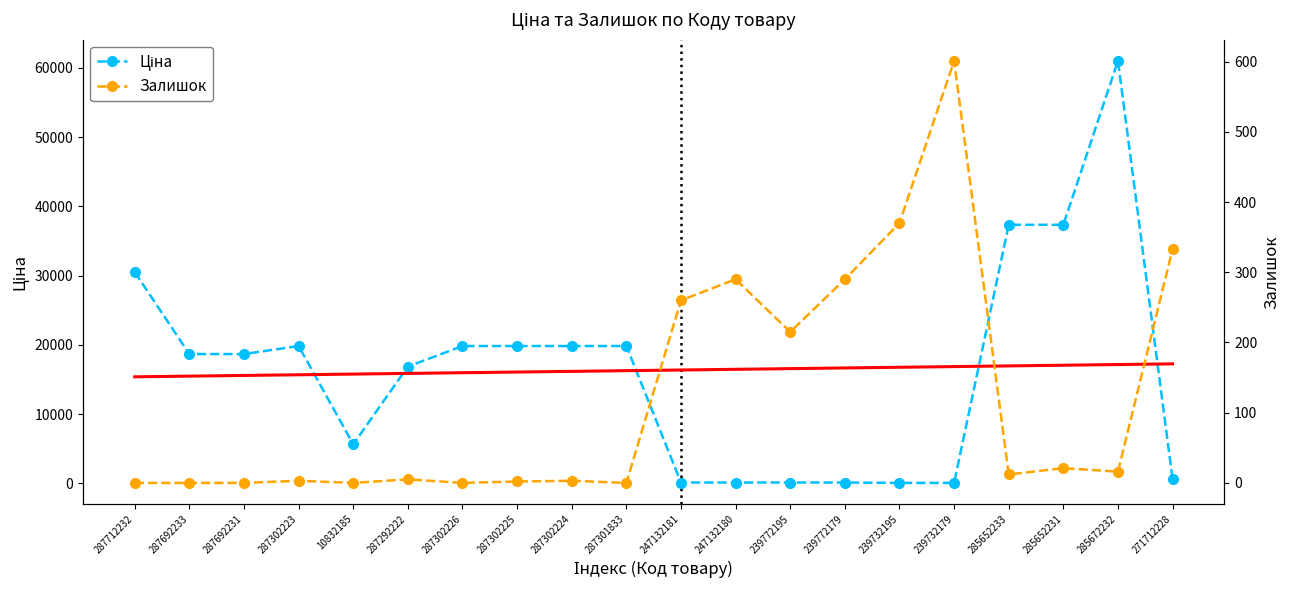

How many interior local peaks does the Ціна series have?

2